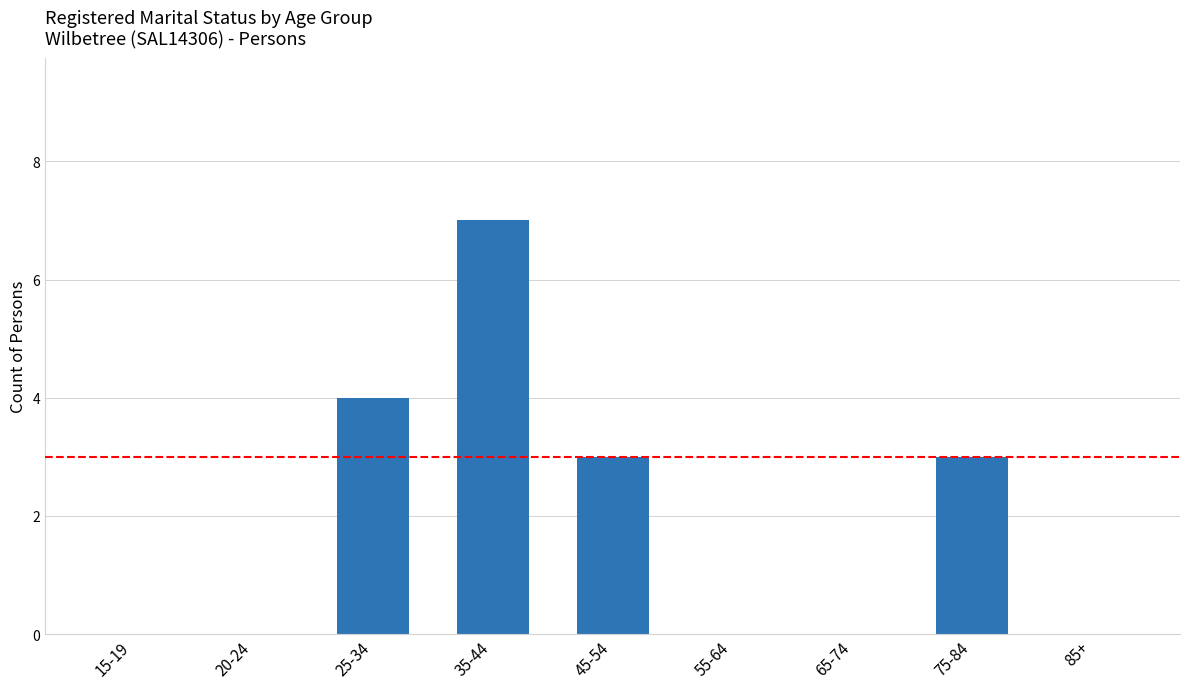

What is the sum of all values?

17